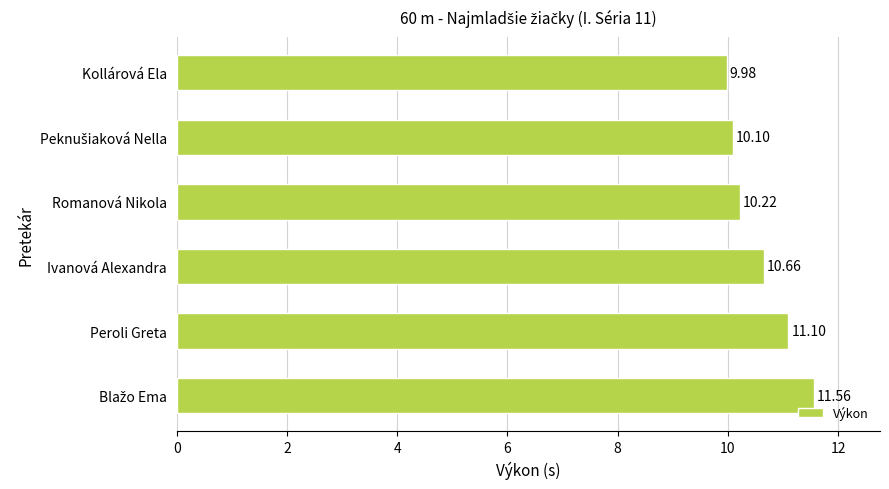

What is the sum of all values?

63.6